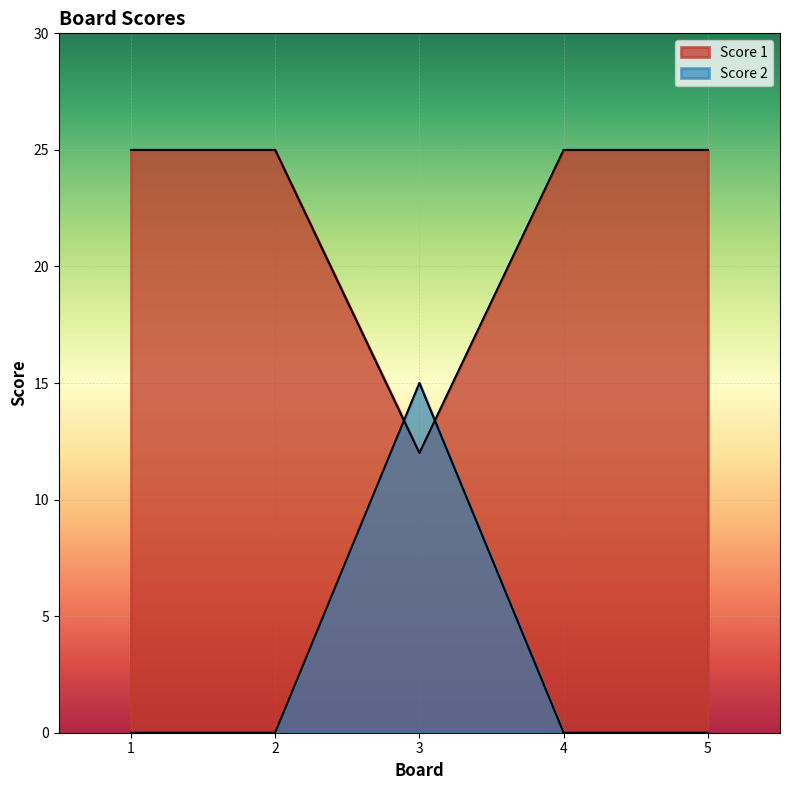

At which category does Score 2 reach its first local peak?

3